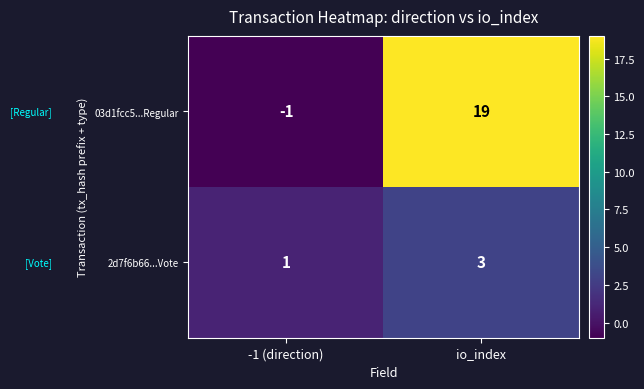

True or false: 2d7f6b66...Vote has a value of 1 at -1 (direction).

True